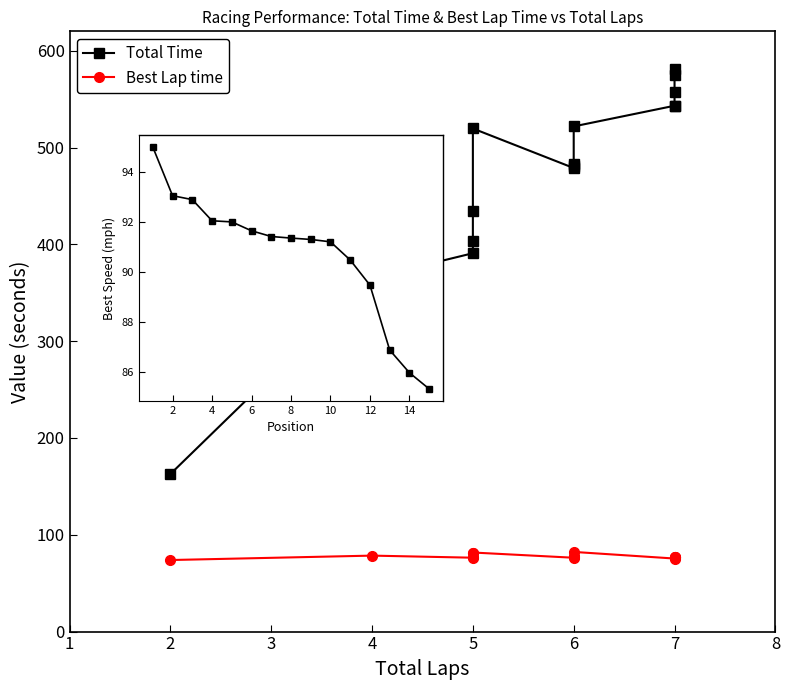

In Total Time, how many points are higher than both neighbors (excluding endpoints)?

1